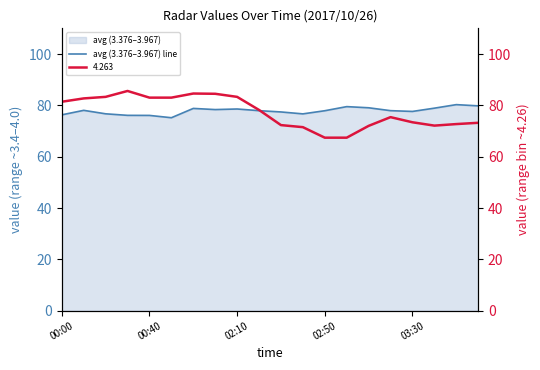

Reading left to right, extract all data points from this chart.

76.3	78.0	76.7	76.1	76.1	75.2	78.8	78.3	78.6	77.9	77.4	76.7	77.9	79.5	79.0	77.9	77.6	78.9	80.3	79.8